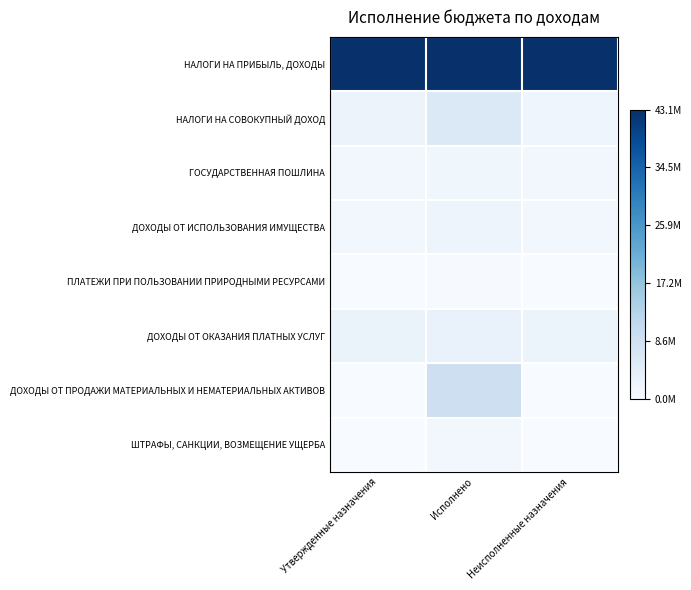

What is the maximum value shown in the chart?

1.0